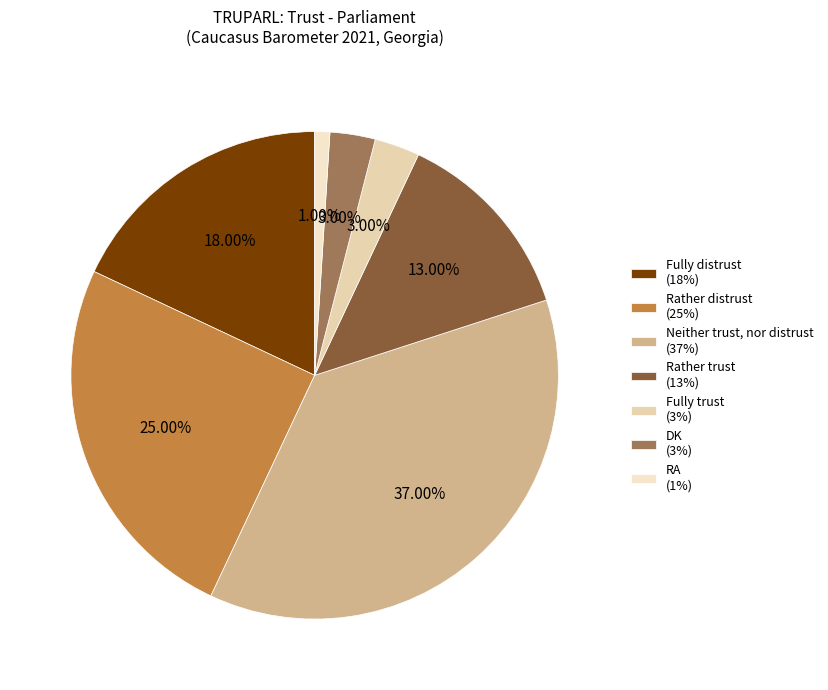

Which category has the smallest portion of the pie?

RA